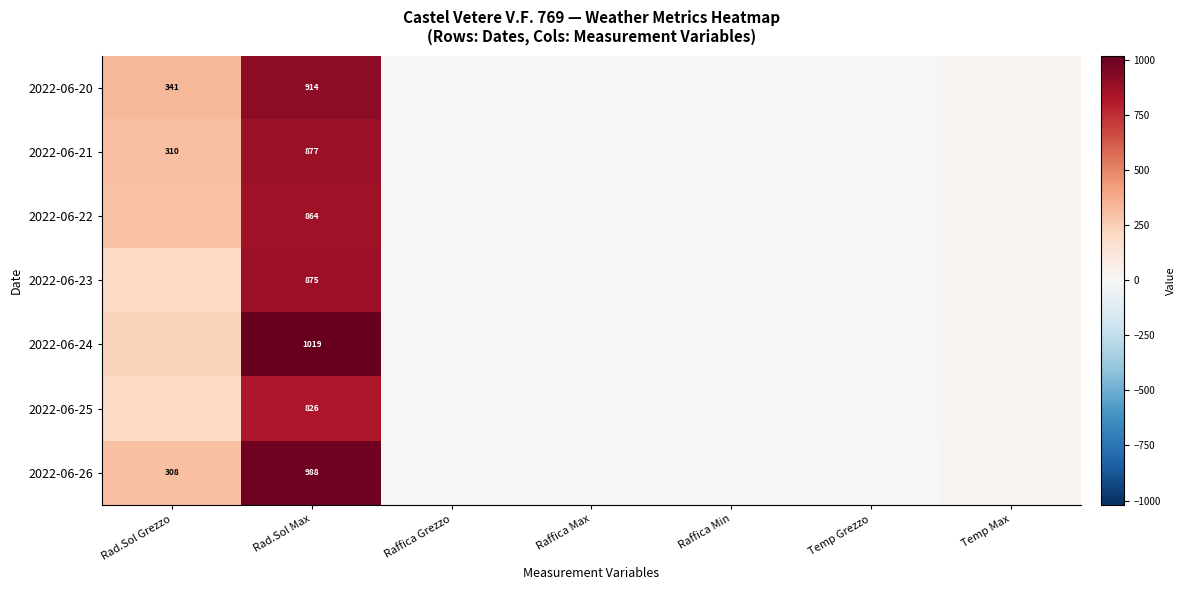

What is the difference between the highest and lowest values at Raffica Grezzo?

0.8